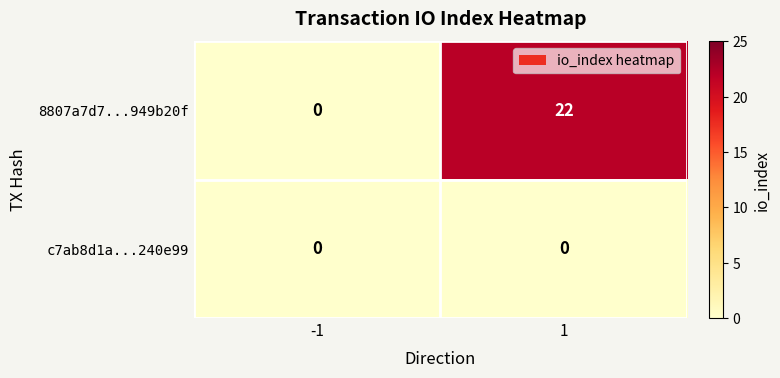

Between -1 and 1, which series saw the biggest shift?

8807a7d7...949b20f